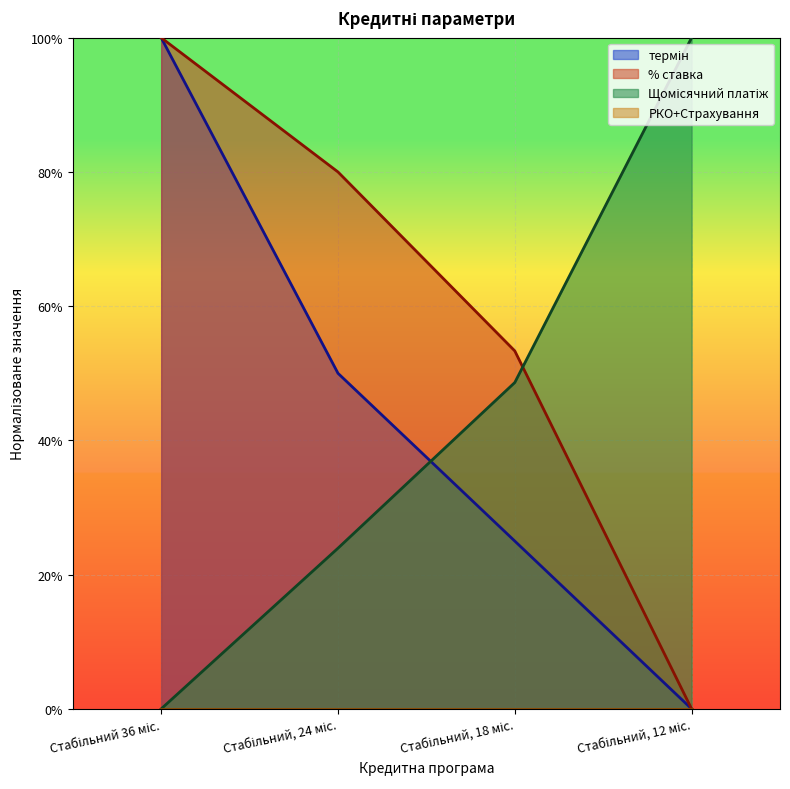

True or false: Щомісячний платіж has more than 0 interior local peaks.

False